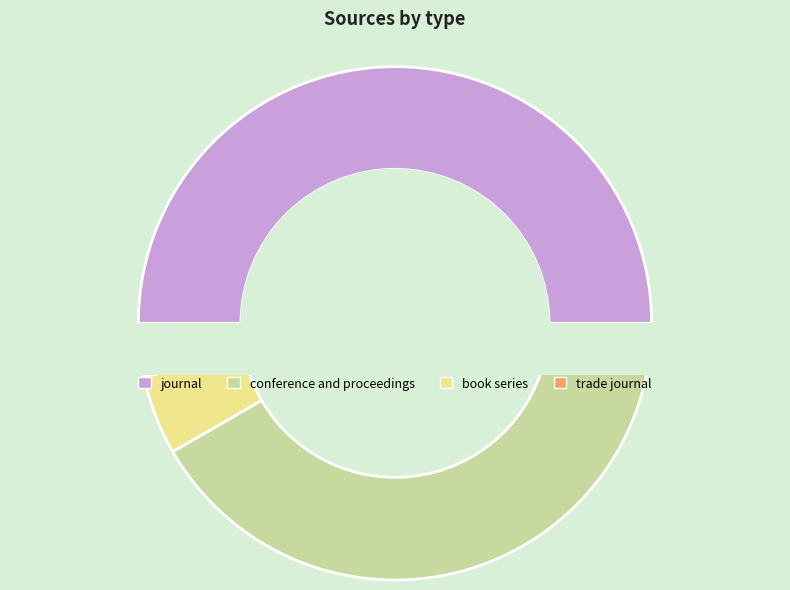

To the nearest percent, what is the combined percentage of journal and trade journal?

53%